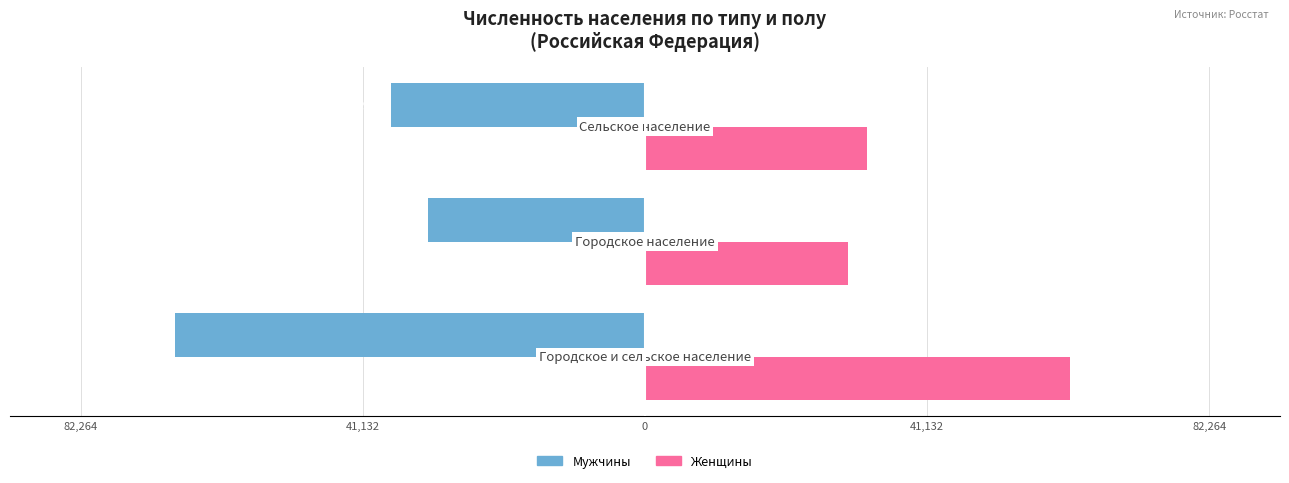

Which series has the widest spread of values?

Мужчины